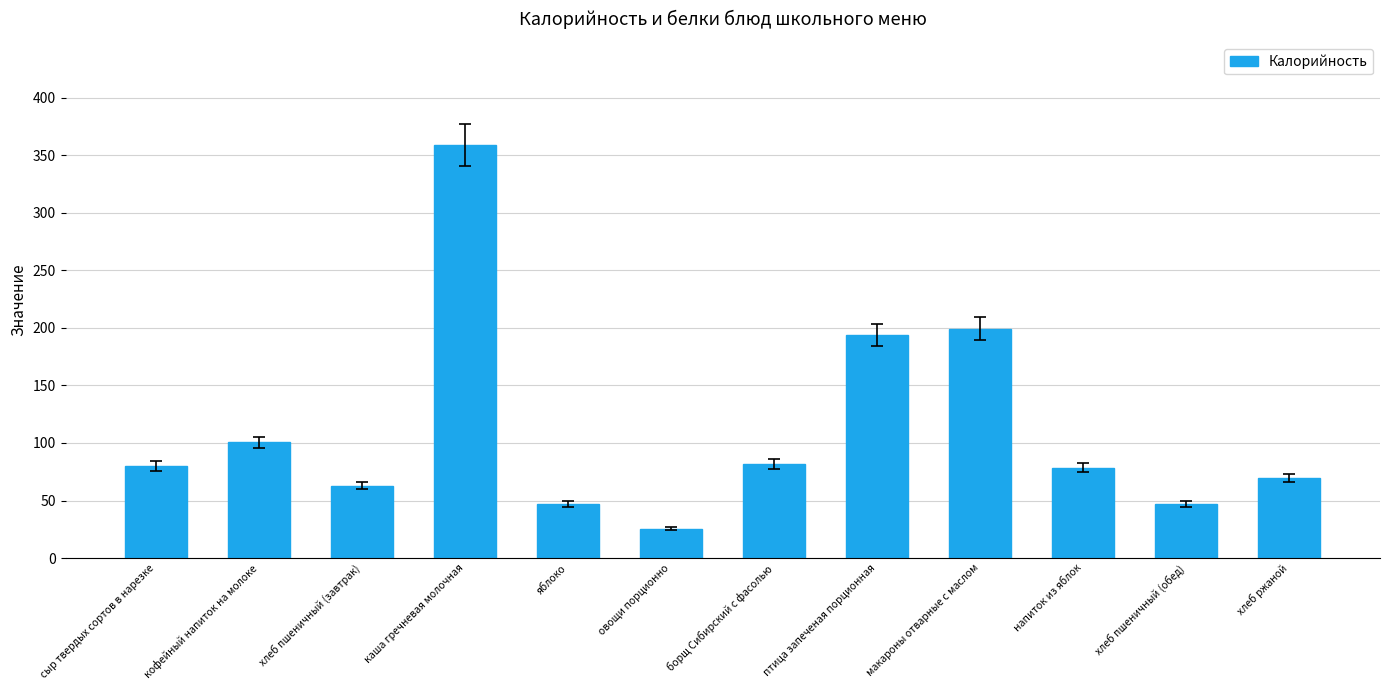

The chart shows a value of 100.6 at кофейный напиток на молоке. True or false?

True